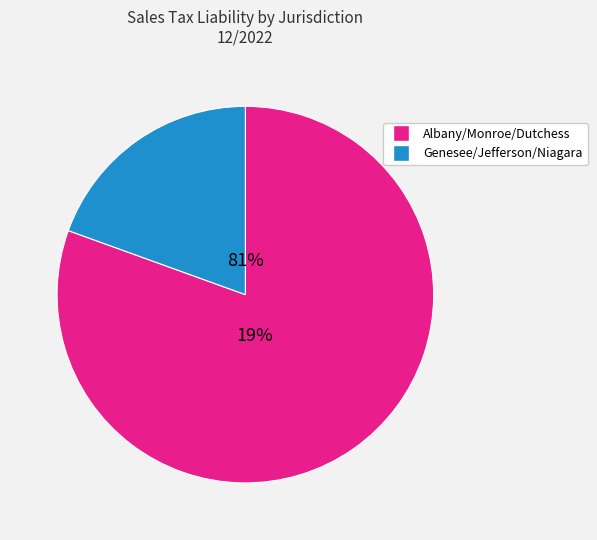

Does Genesee County account for over 50% of the chart?

No